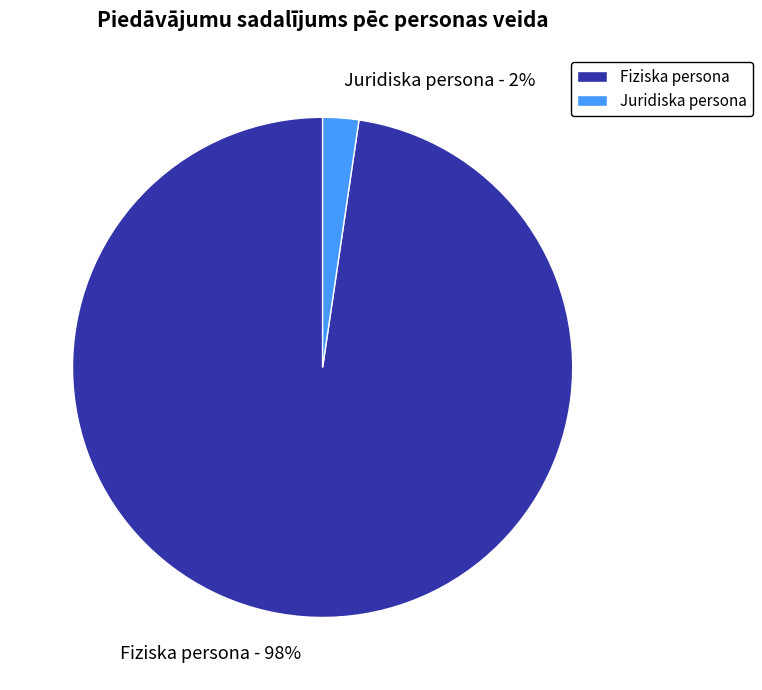

Which category has the smallest portion of the pie?

Juridiska persona